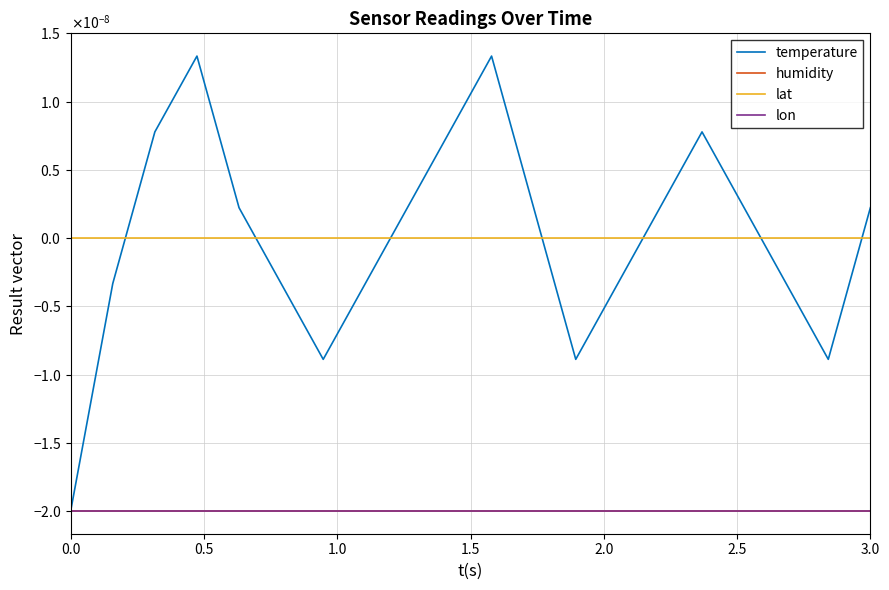

Which series has the largest total across all categories?

lat